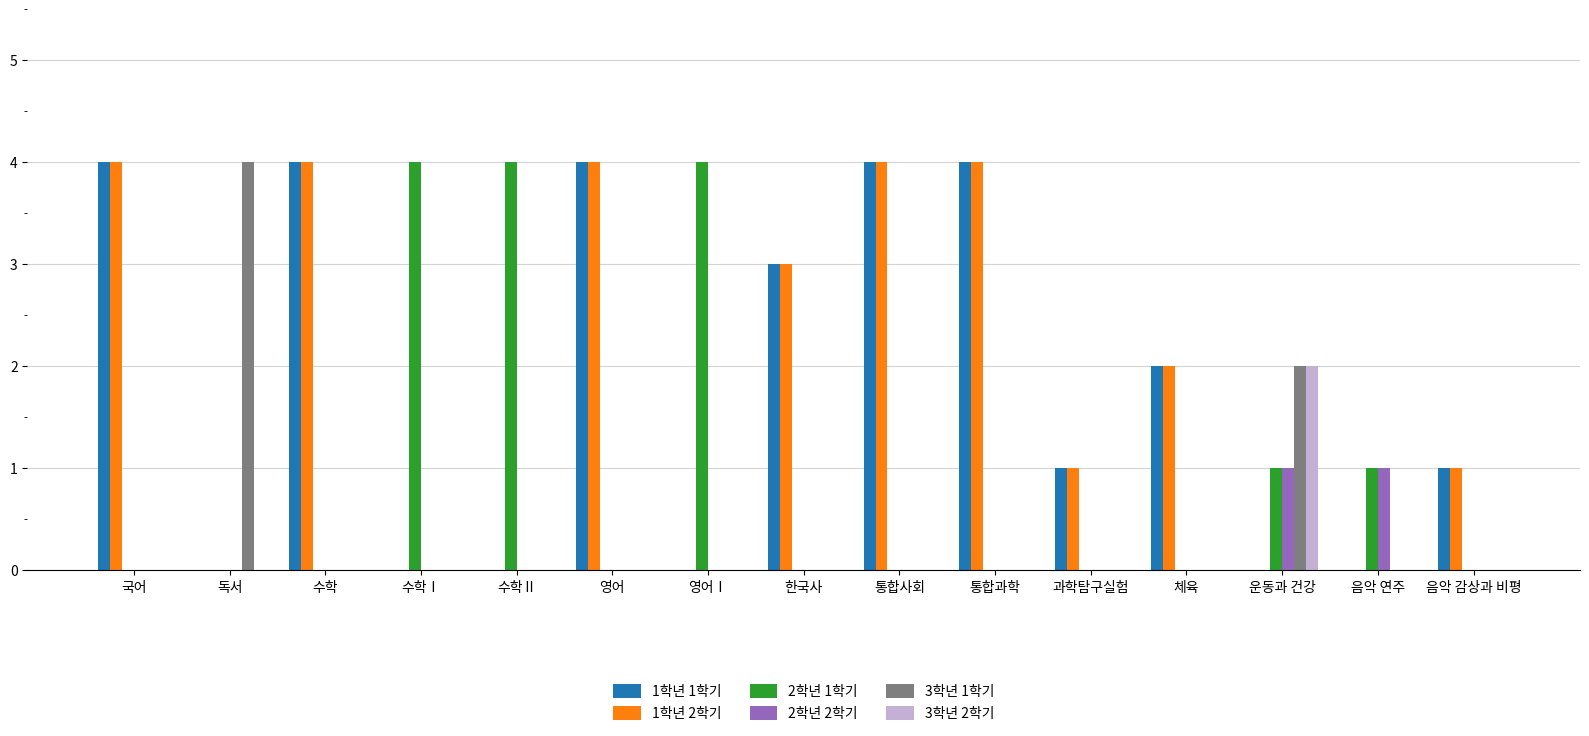

Reading left to right, transcribe all the data shown in this chart.

1학년 1학기: 4	0	4	0	0	4	0	3	4	4	1	2	0	0	1
1학년 2학기: 4	0	4	0	0	4	0	3	4	4	1	2	0	0	1
2학년 1학기: 0	0	0	4	4	0	4	0	0	0	0	0	1	1	0
2학년 2학기: 0	0	0	0	0	0	0	0	0	0	0	0	1	1	0
3학년 1학기: 0	4	0	0	0	0	0	0	0	0	0	0	2	0	0
3학년 2학기: 0	0	0	0	0	0	0	0	0	0	0	0	2	0	0